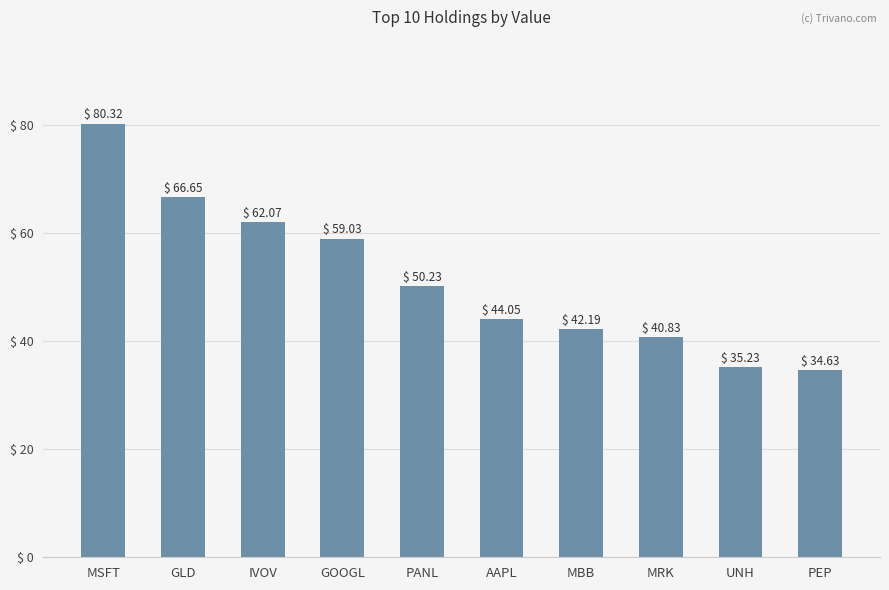

List the labels in order of value, smallest first.

PEP, UNH, MRK, MBB, AAPL, PANL, GOOGL, IVOV, GLD, MSFT